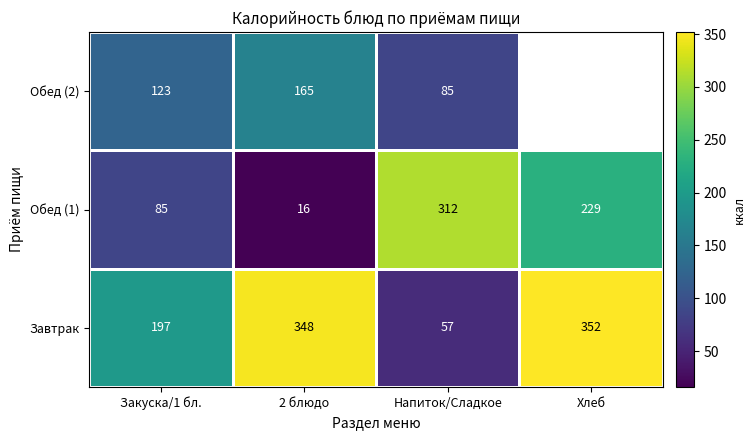

Which label corresponds to the smallest value in the chart?

Хлеб